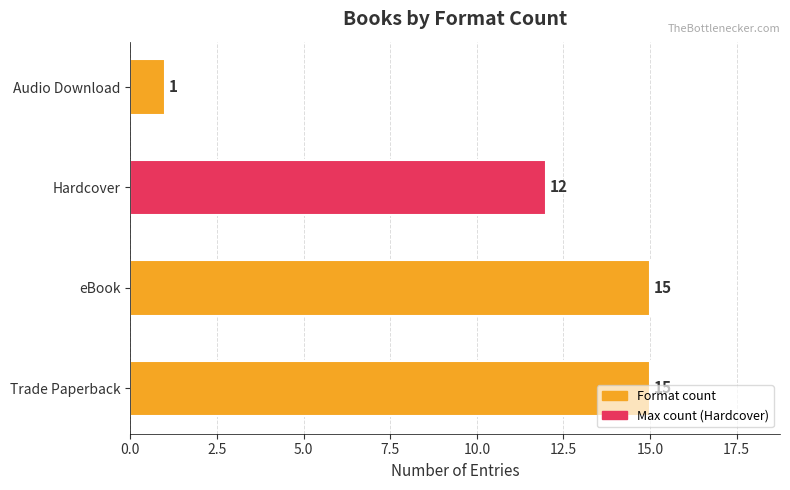

How many values are between 12 and 15?

3